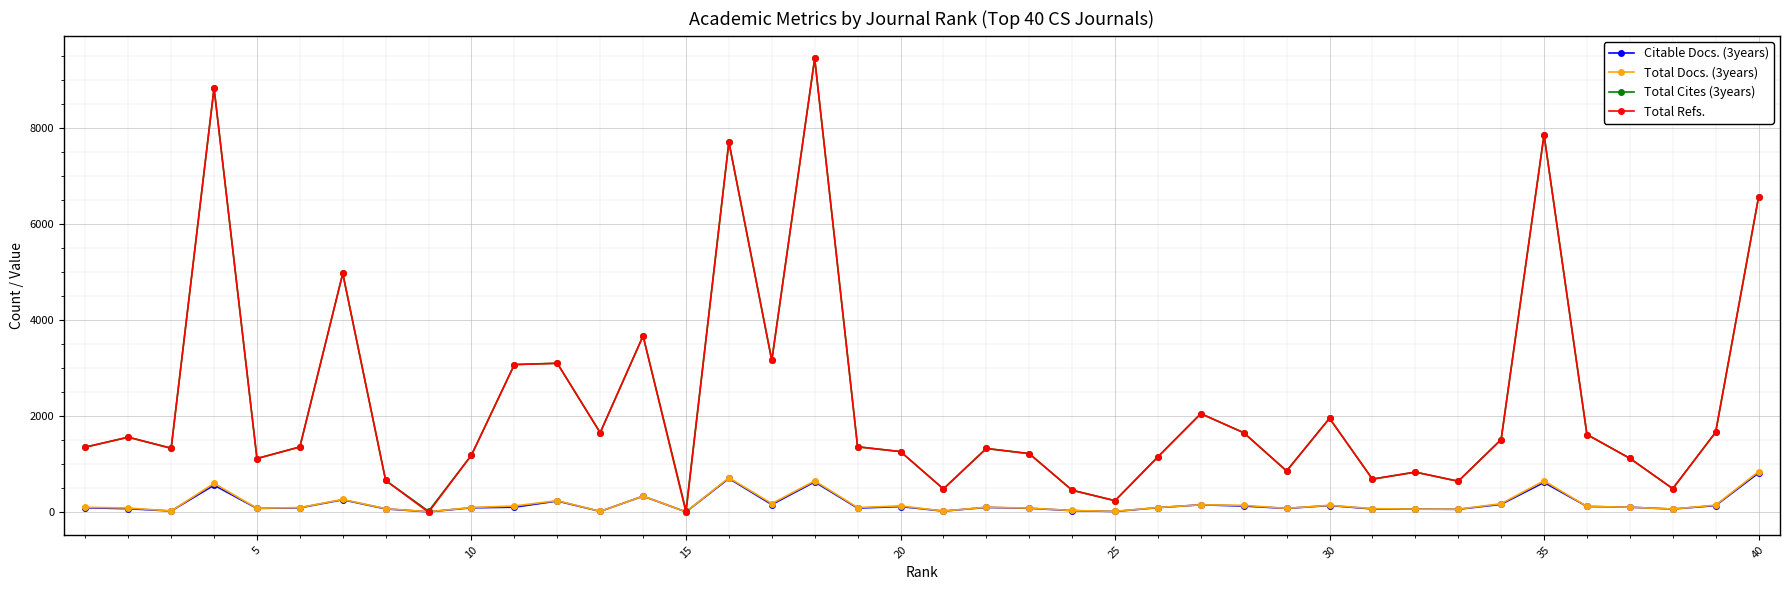

True or false: Citable Docs. (3years) has more than 0 interior local peaks.

True